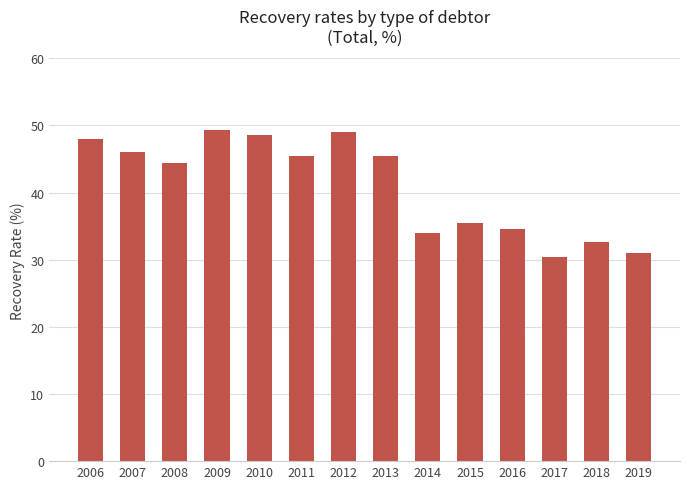

Between 2011 and 2006, which is larger?

2006